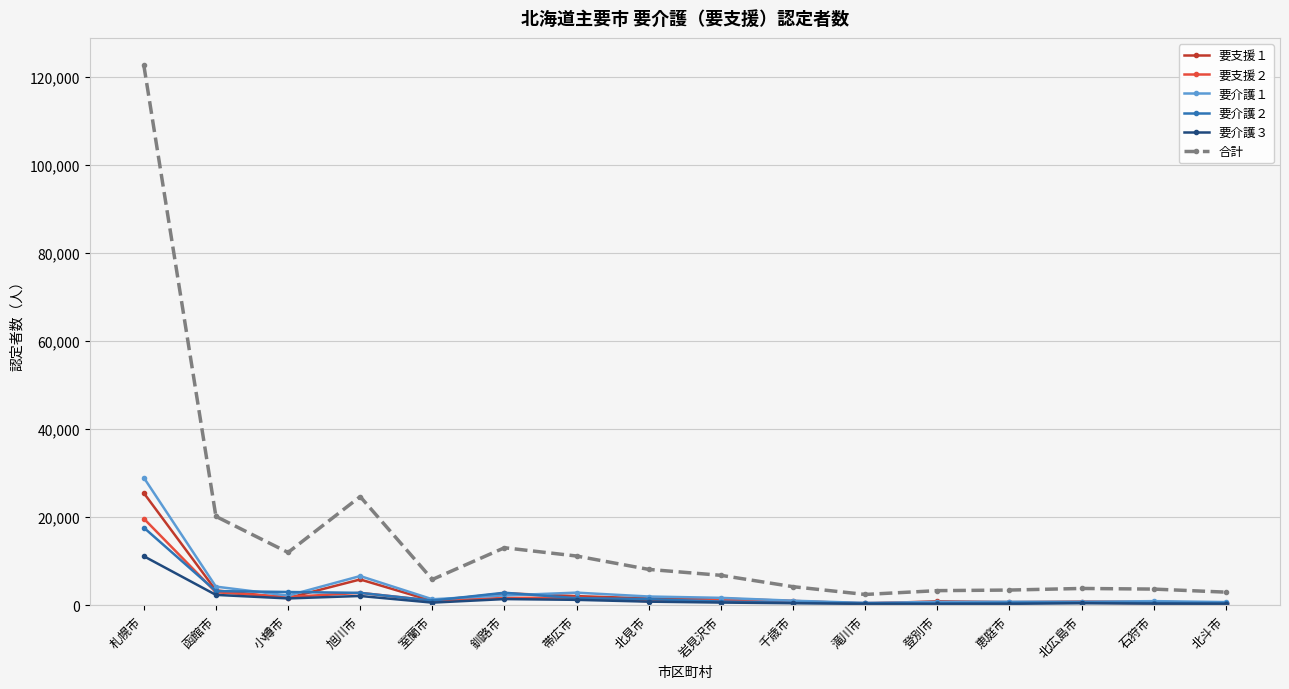

At how many categories does at least one series exceed 17169?

3